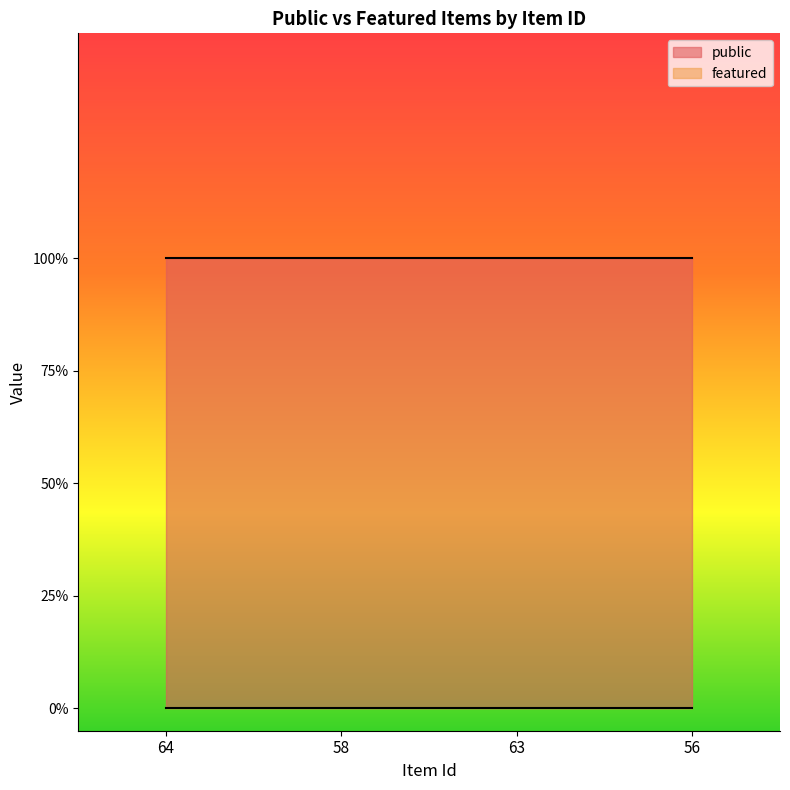

Which label corresponds to the largest value in the chart?

64